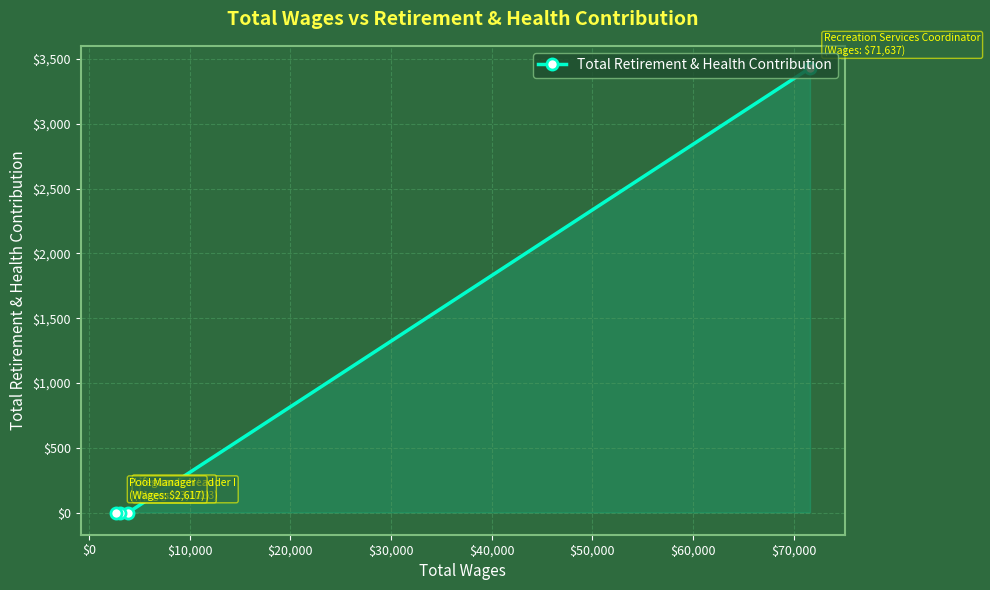

Does the chart display data point markers on the line(s)?

Yes